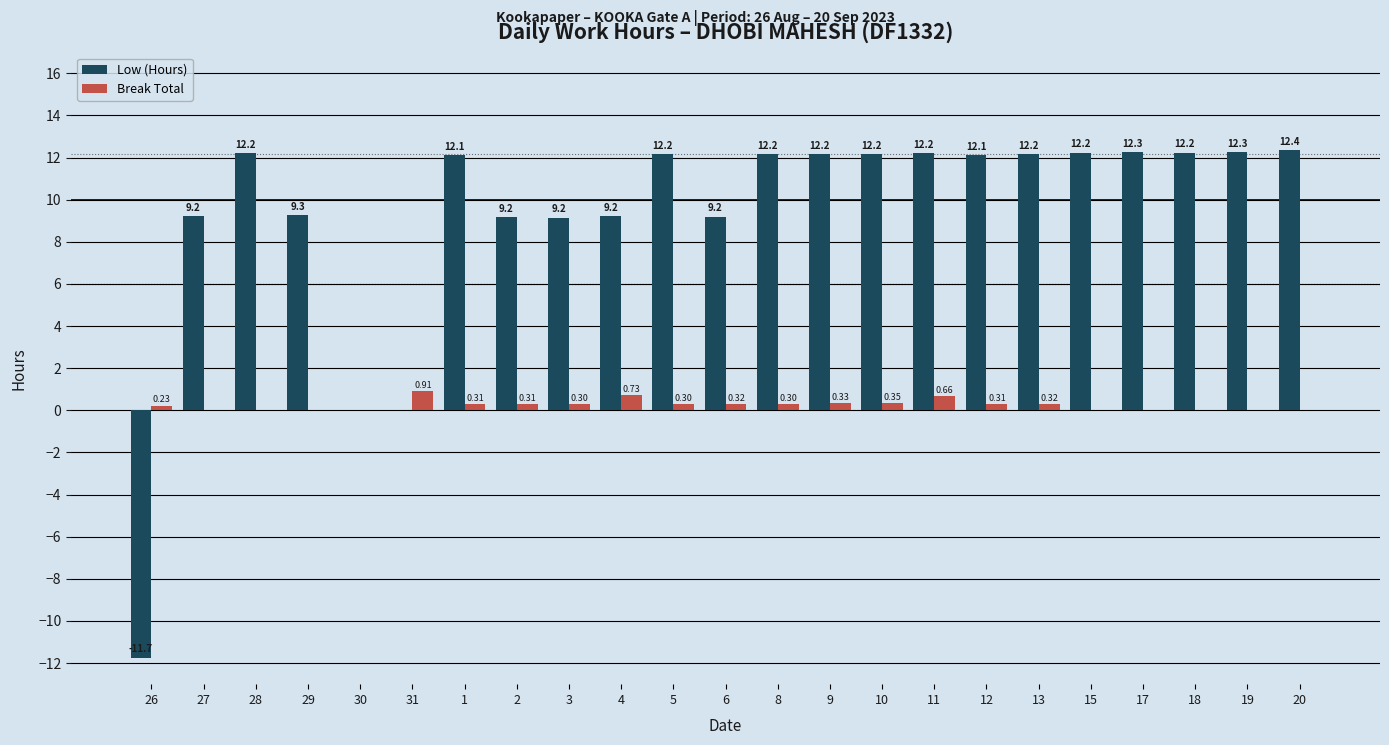

Which series has the largest total across all categories?

Low (Hours)